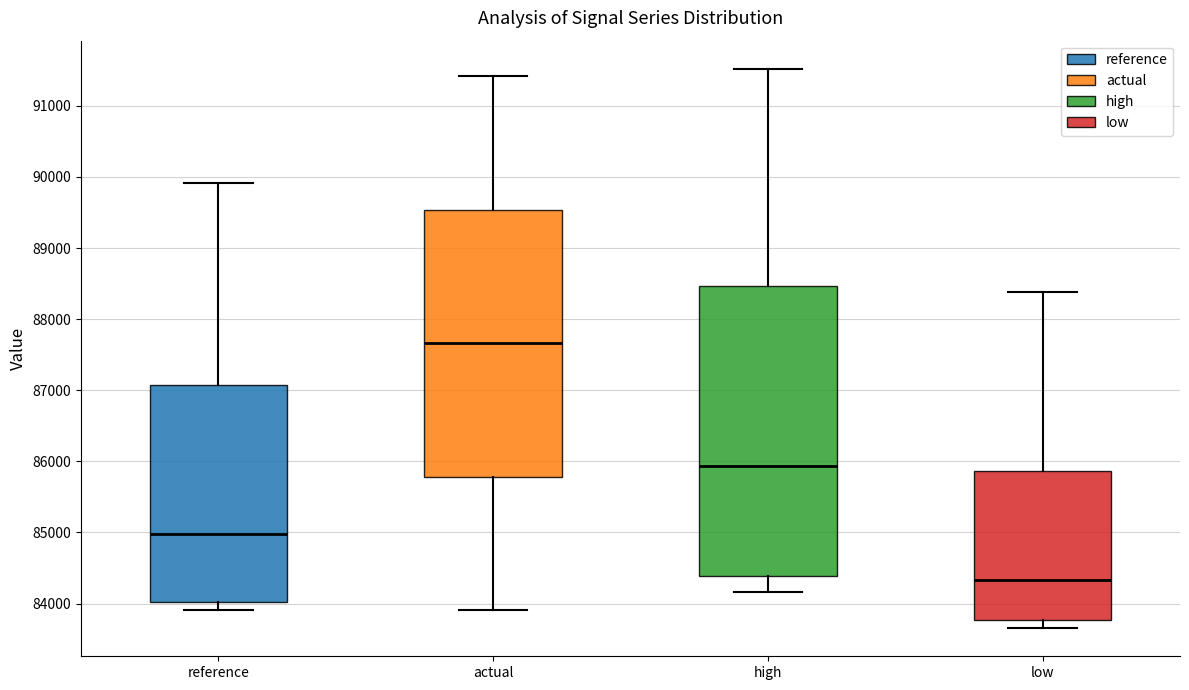

Comparing the boxes themselves (not the whiskers), which one is the tallest?

high